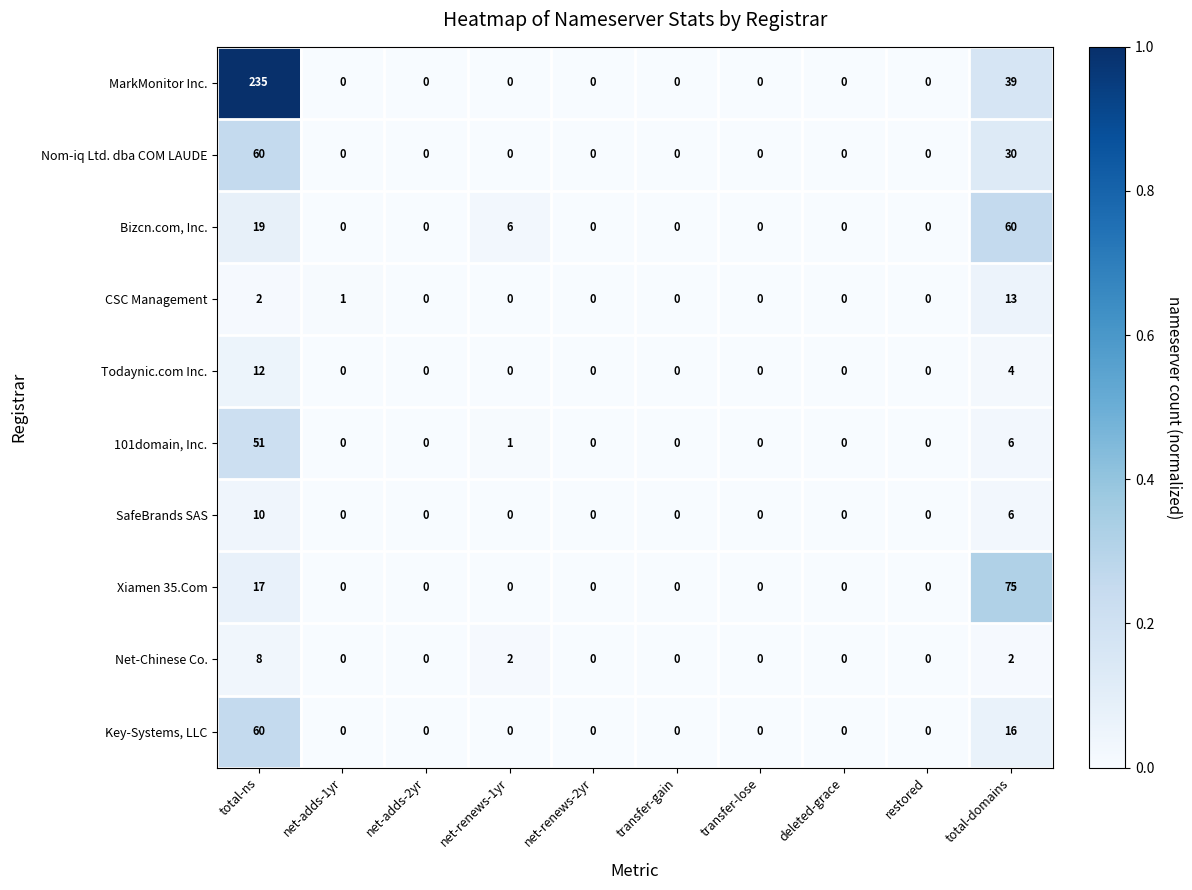

What is the greatest value displayed?

235